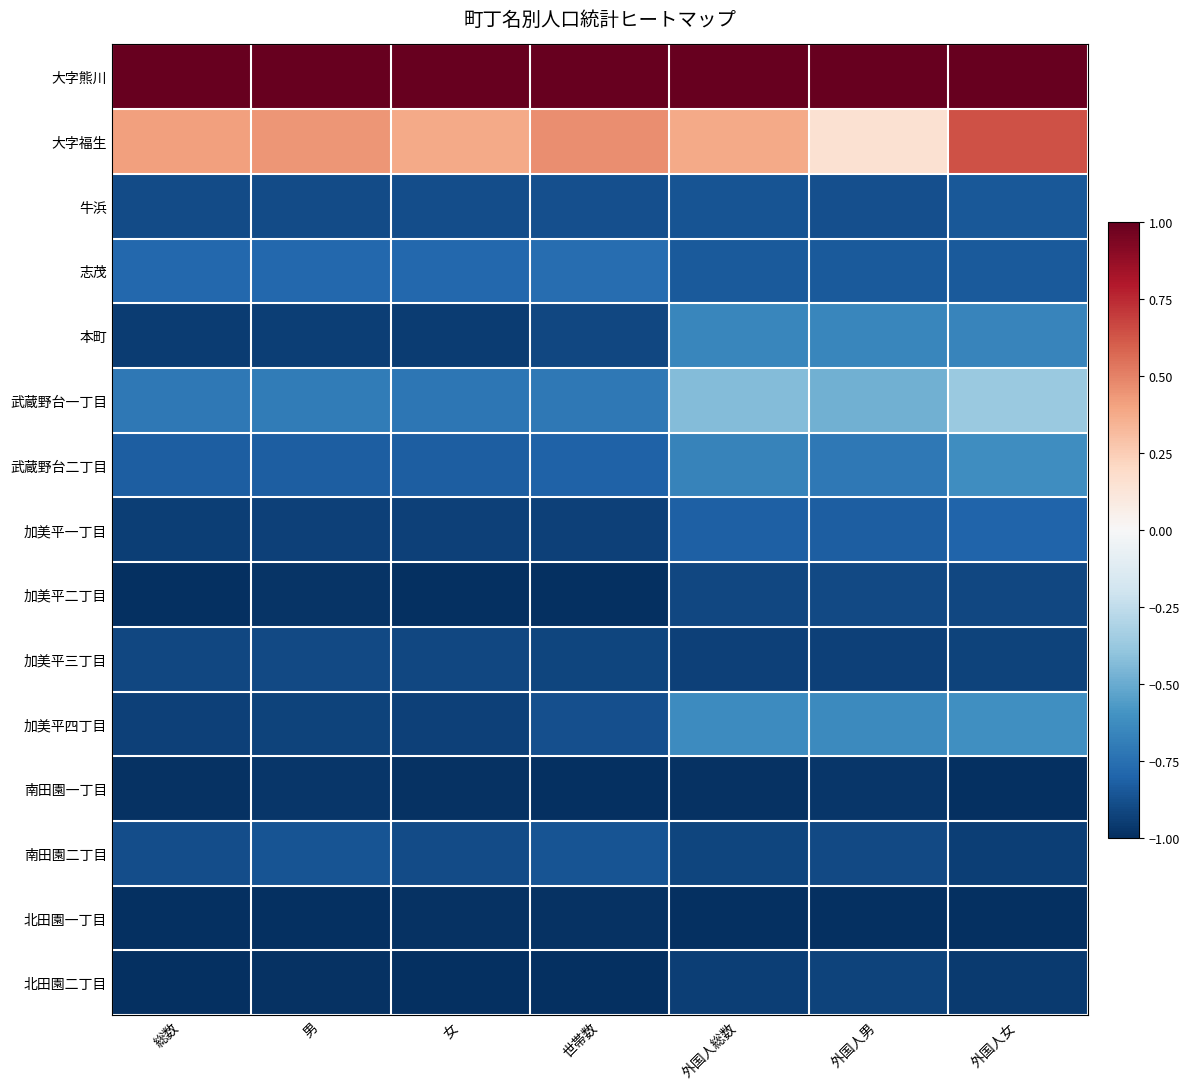

At how many categories does at least one series exceed 0?

7